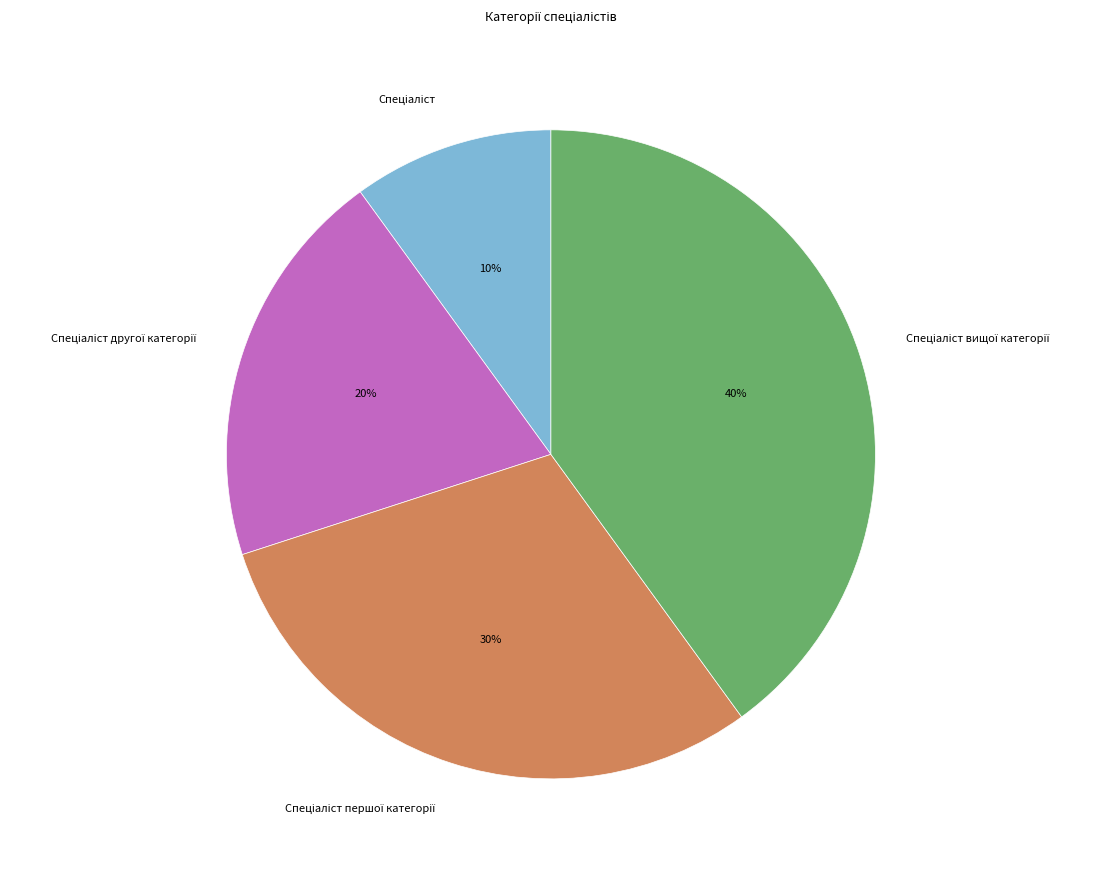

Is there a majority slice in this chart?

No